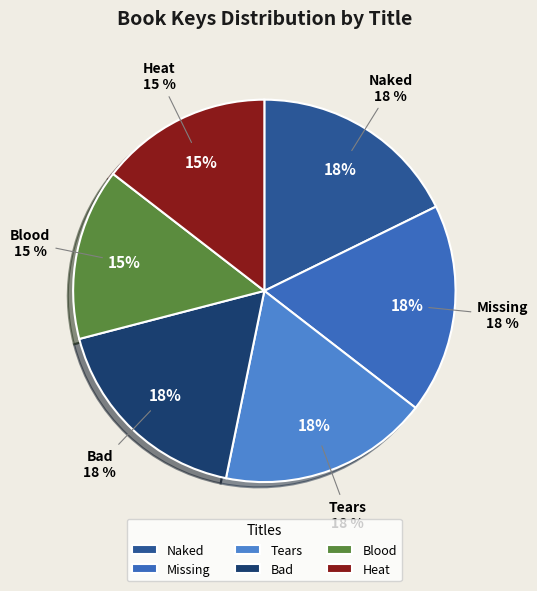

The Naked slice represents 33% of the pie. True or false?

False